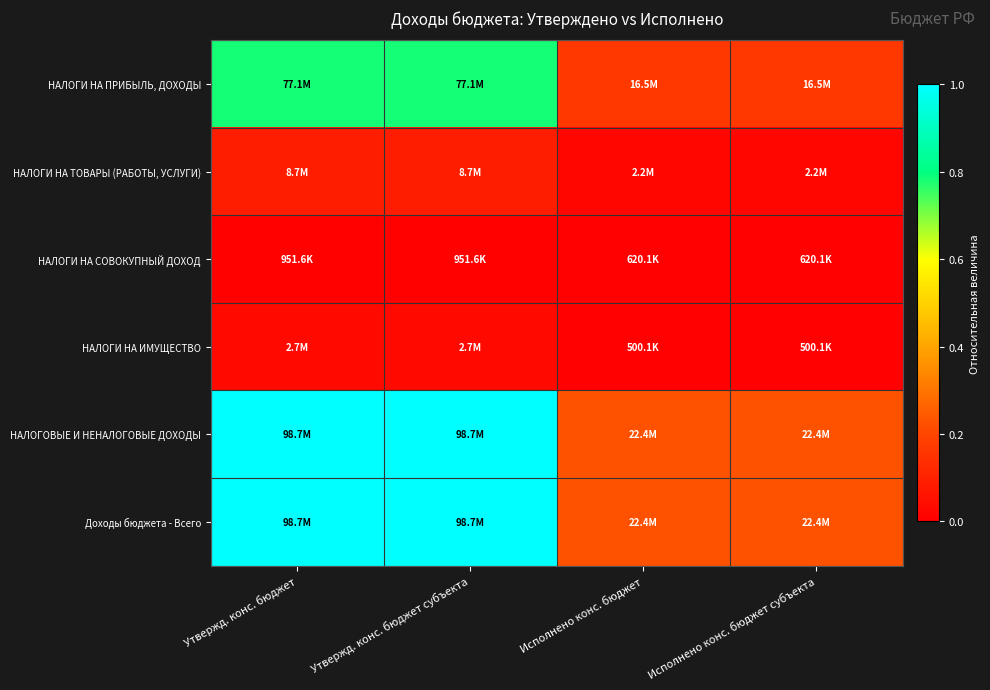

What is the difference between the highest and lowest values at Исполнено конс. бюджет субъекта?

0.2